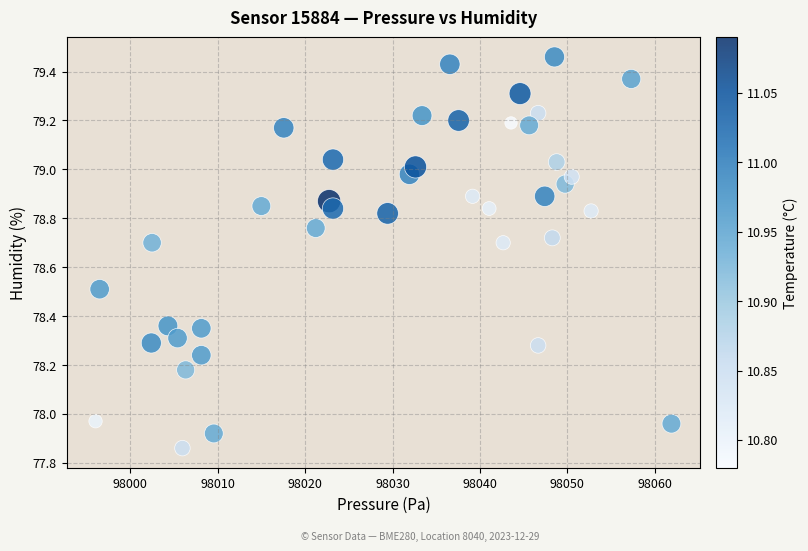

What is the range of X values (max minus min)?

65.9